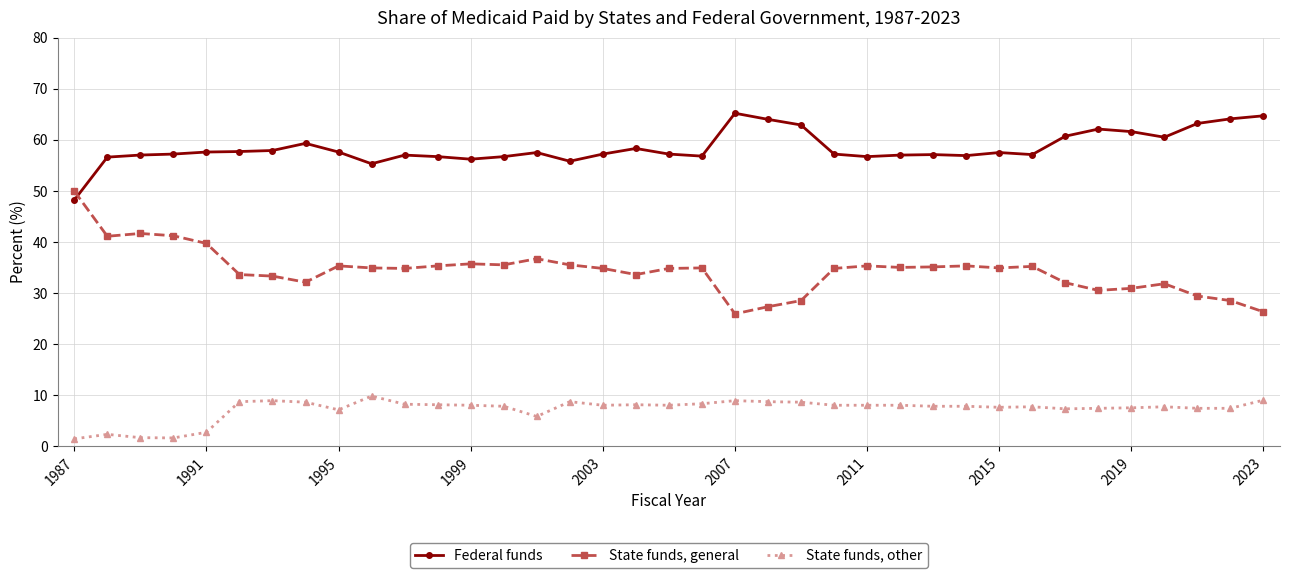

What is the maximum value shown in the chart?

65.2